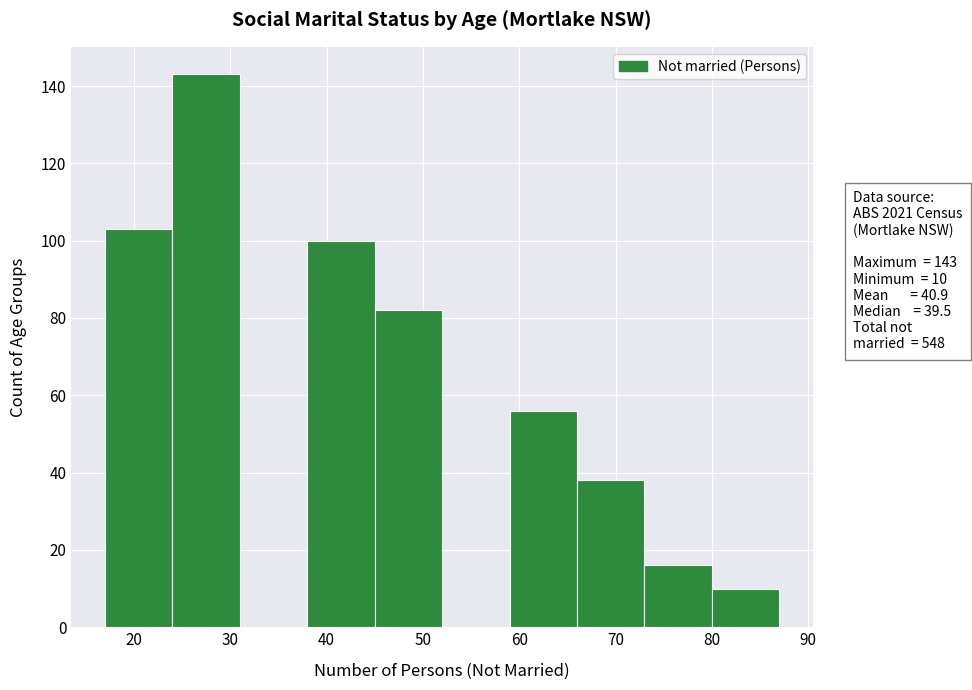

Which range on the x-axis has the tallest bar?

24 to 31